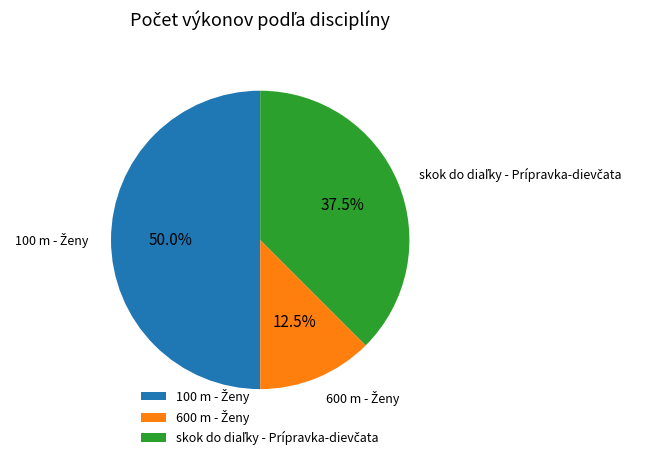

Rank the categories by value from highest to lowest.

100 m - Ženy, skok do diaľky - Prípravka-dievčata, 600 m - Ženy